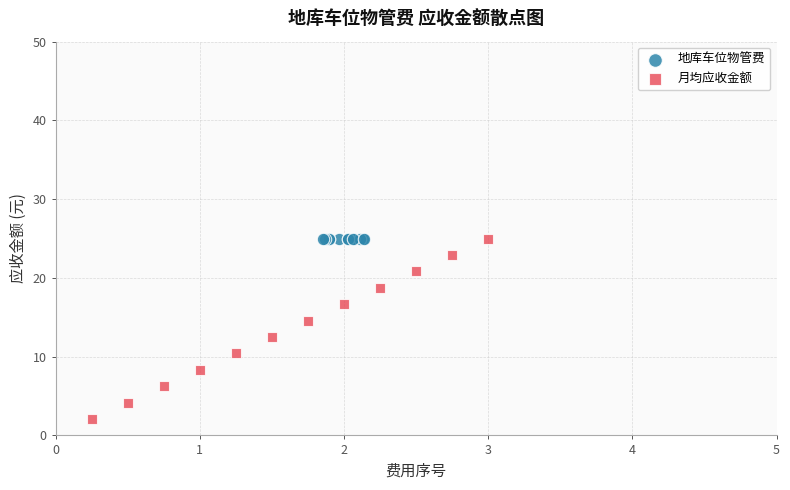

Which series reaches the minimum Y coordinate?

月均应收金额